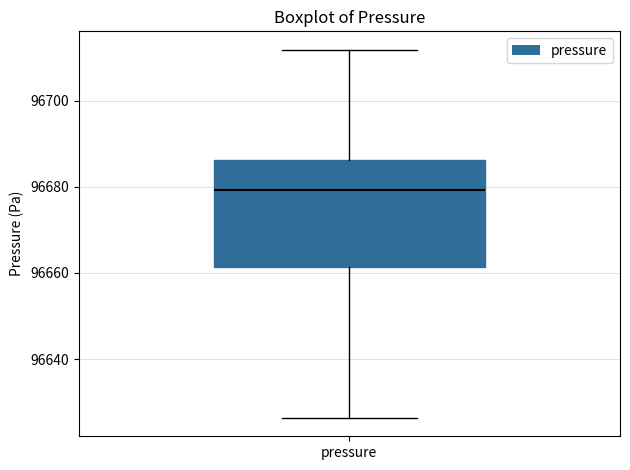

Read this box plot against the y-axis: the position of the median line, the range covered by the box, and the ends of both whiskers. The values are not printed on the chart, so give them approximately, as read against the axis.

median 96680, box 96662 to 96686, whiskers 96626 to 96712